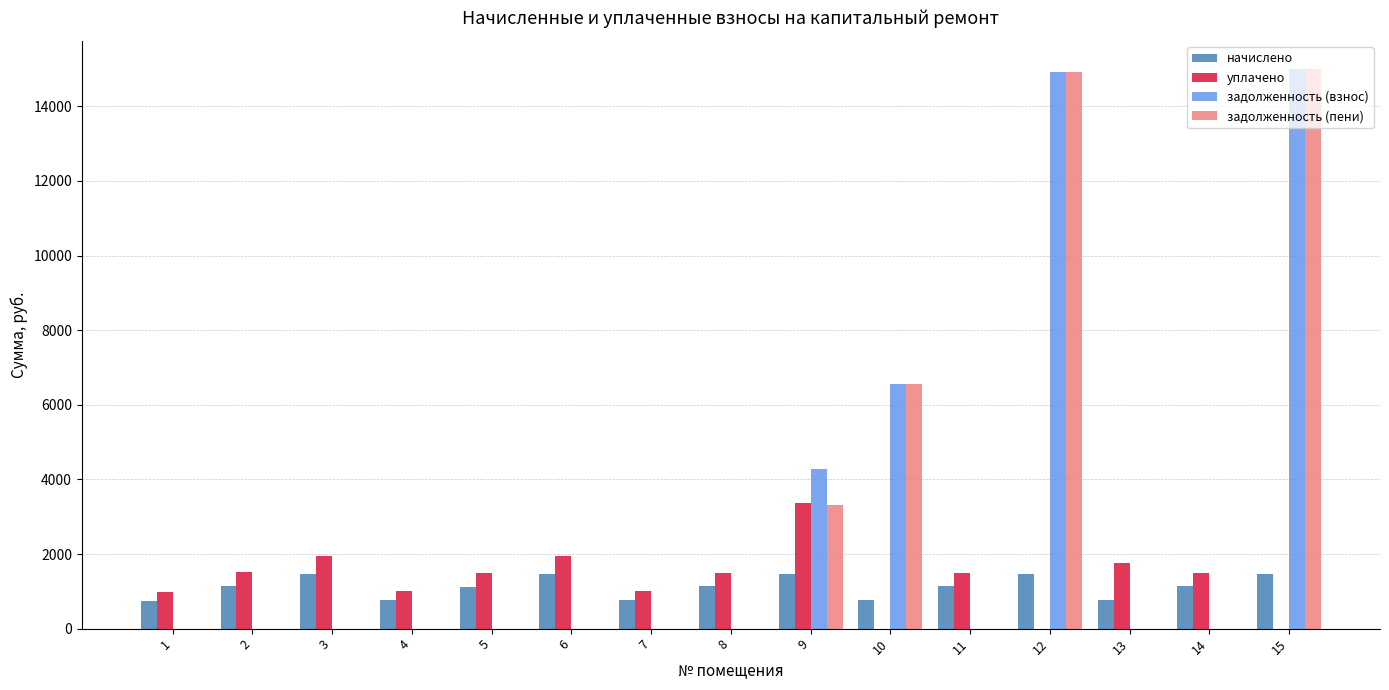

The уплачено series shows 2188.4 at 14. True or false?

False